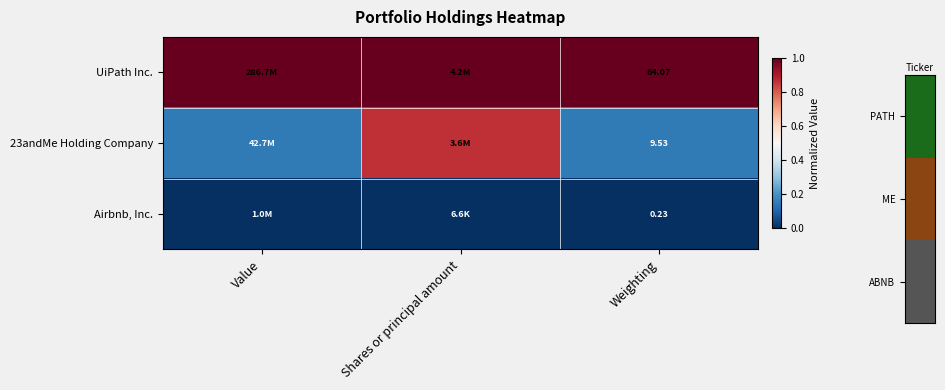

Is the value of Airbnb, Inc. at Weighting greater than the value of 23andMe Holding Company at Weighting?

No